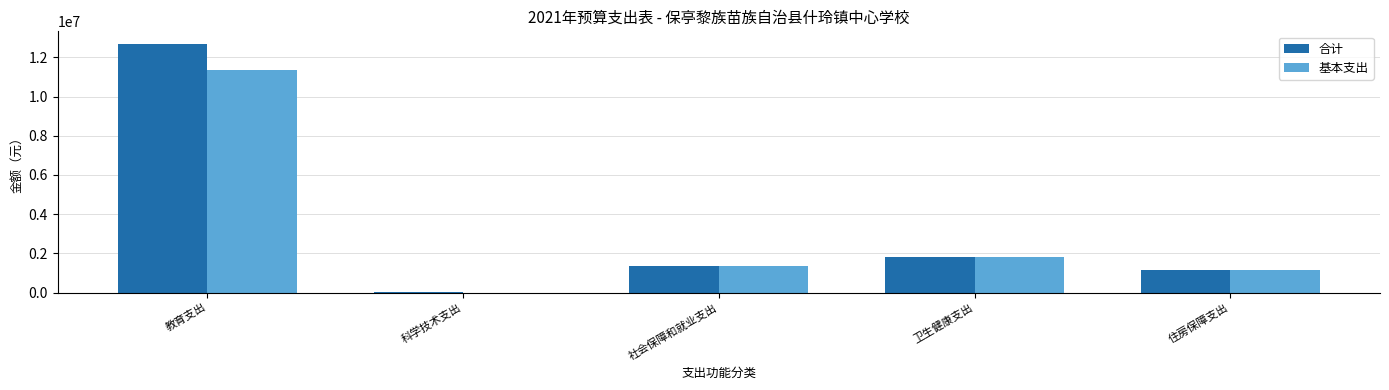

Reading left to right, transcribe all the data shown in this chart.

合计: 教育支出=12695924.0	科学技术支出=17125.4	社会保障和就业支出=1362023.0	卫生健康支出=1821439.2	住房保障支出=1152090.0
基本支出: 教育支出=11373573.0	科学技术支出=0.0	社会保障和就业支出=1362023.0	卫生健康支出=1821439.2	住房保障支出=1152090.0